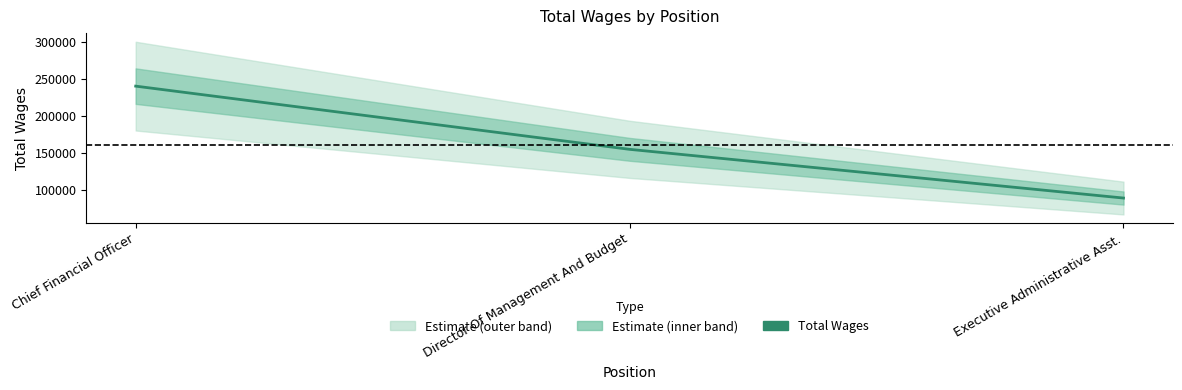

Rank the categories by value from highest to lowest.

Chief Financial Officer, Director Of Management And Budget, Executive Administrative Asst.